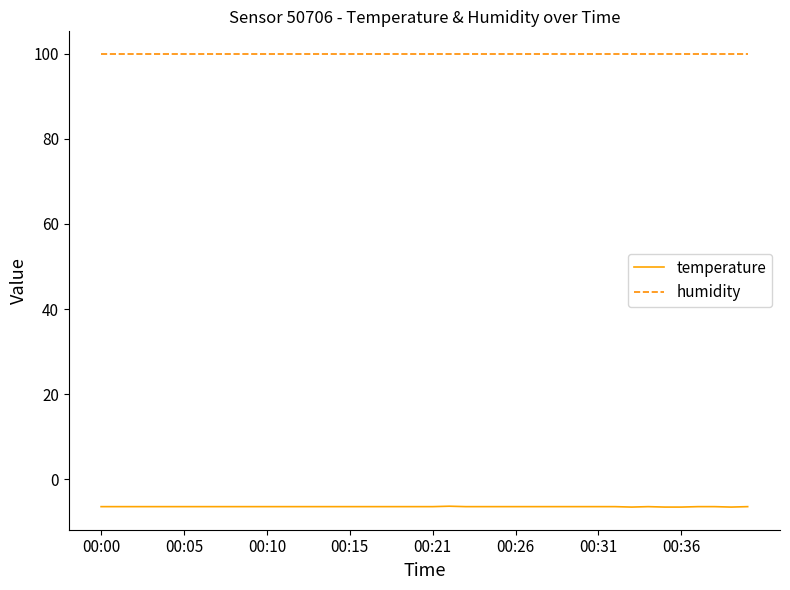

True or false: humidity and temperature intersect in this chart.

False